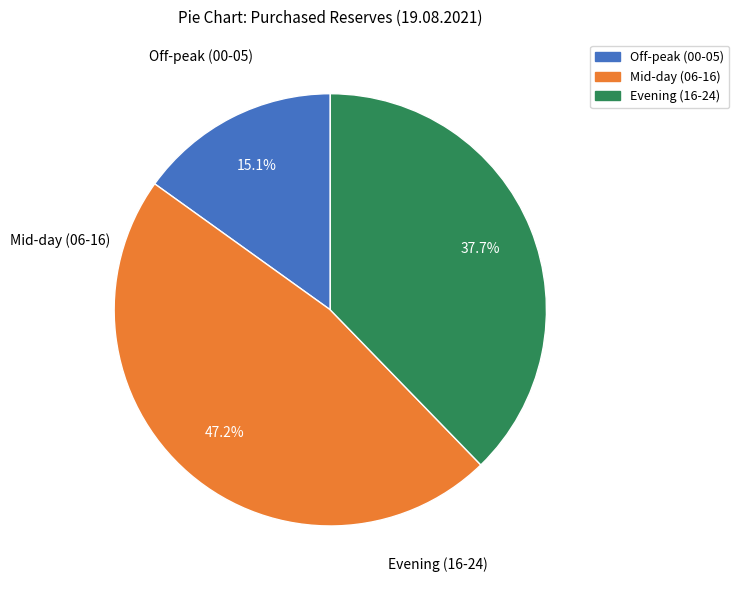

Does any single category account for the majority?

No